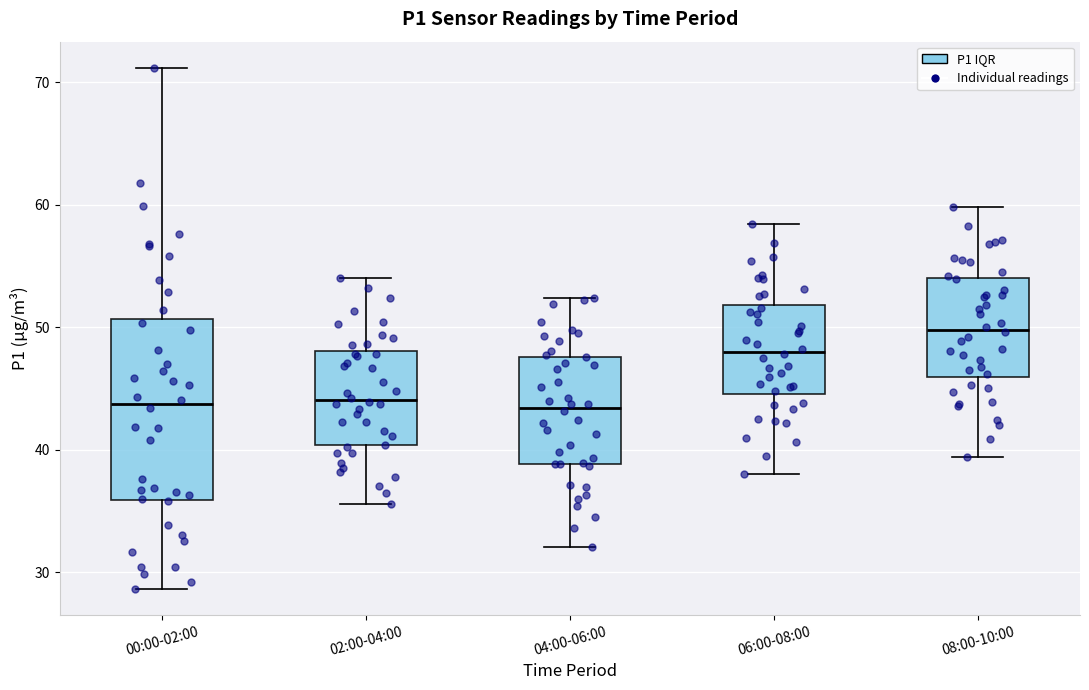

Reading left to right, read every box against the y-axis: the position of its median line, the range the box covers, and the ends of its whiskers. The values are not printed on the chart, so give them approximately, as read against the axis.

00:00-02:00: median 44, box 36 to 51, whiskers 29 to 71
02:00-04:00: median 44, box 40 to 48, whiskers 36 to 54
04:00-06:00: median 43, box 39 to 48, whiskers 32 to 52
06:00-08:00: median 48, box 45 to 52, whiskers 38 to 58
08:00-10:00: median 50, box 46 to 54, whiskers 39 to 60